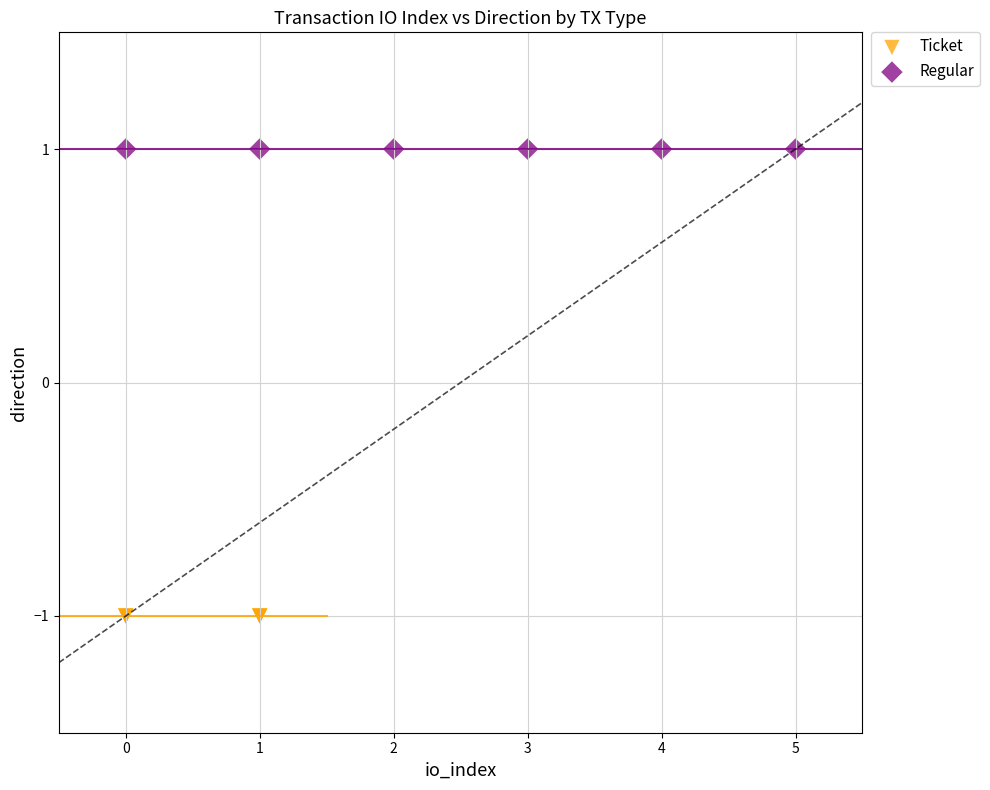

What are all the series names shown in the legend?

Ticket, Regular